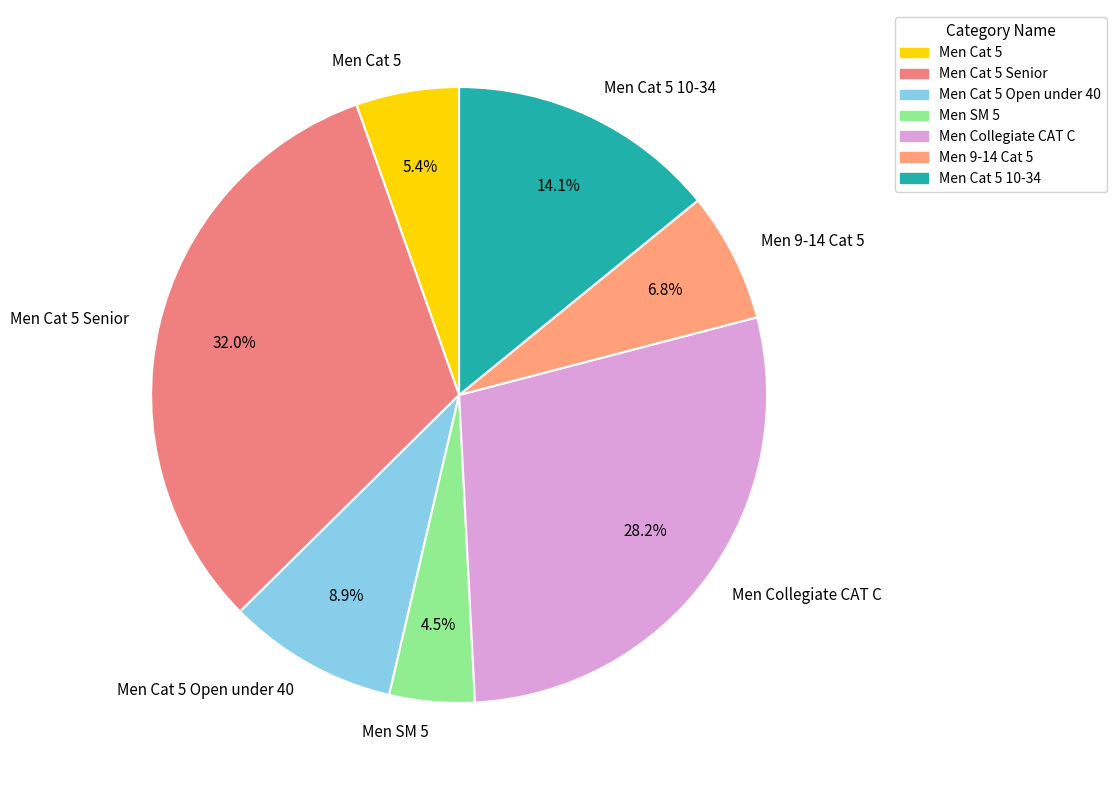

To the nearest percent, what percentage of the pie is Men 9-14 Cat 5?

7%